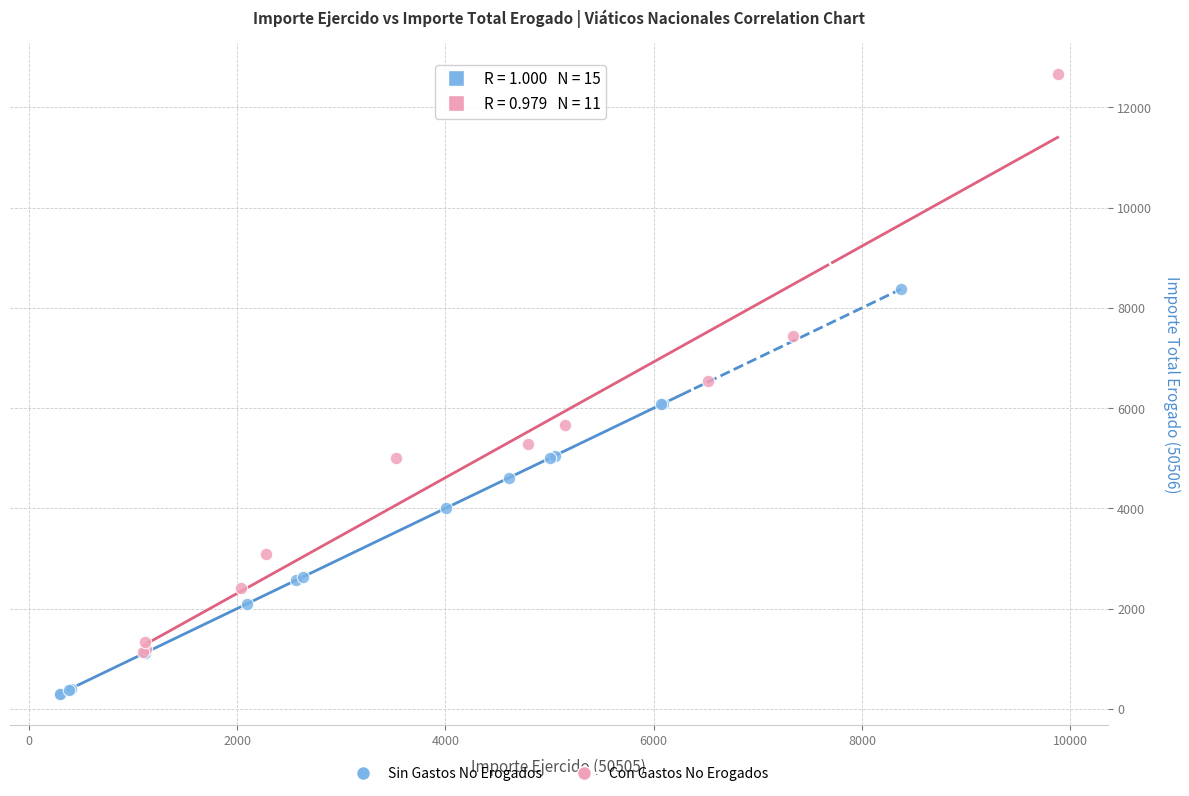

Which series contains the highest Y value?

Con Gastos No Erogados